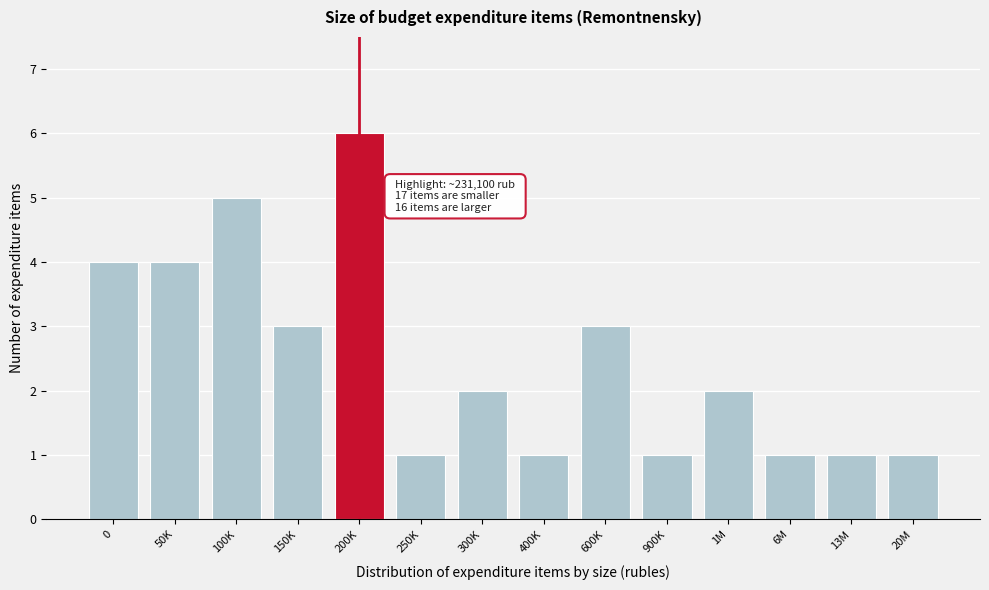

Reading left to right, what are all the values shown in this chart?

0=4	50K=4	100K=5	150K=3	200K=6	250K=1	300K=2	400K=1	600K=3	900K=1	1M=2	6M=1	13M=1	20M=1